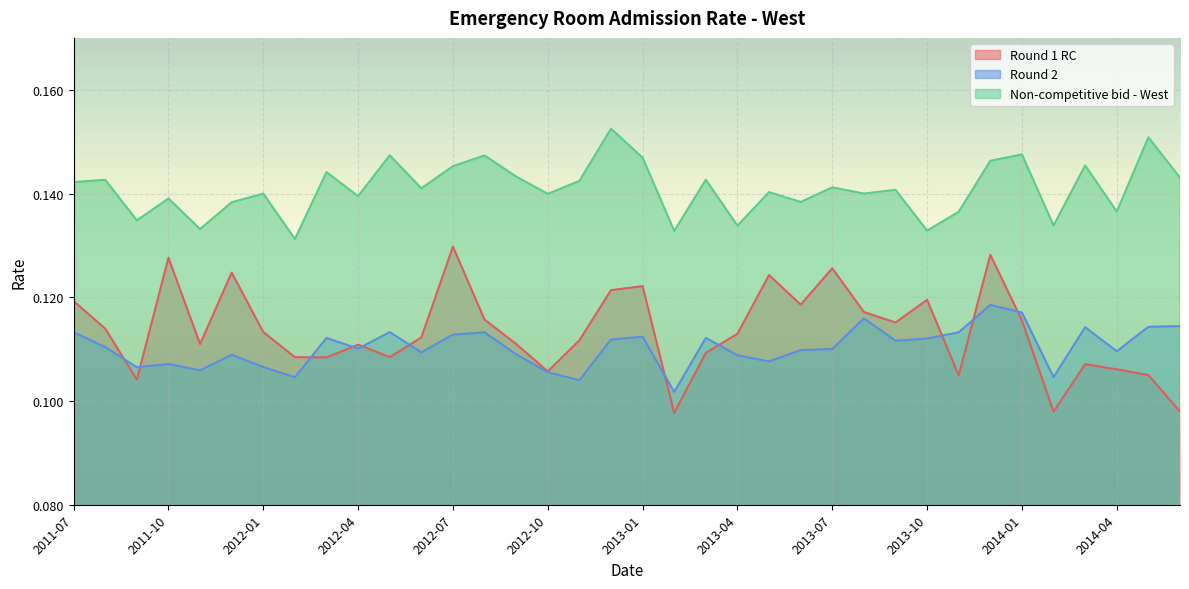

What is the value of the Round 2 point at the 6th from the left?

0.1